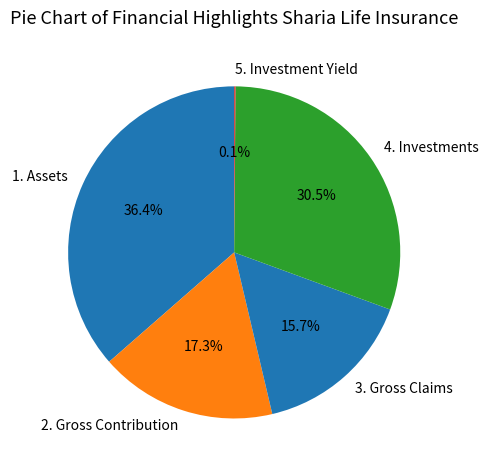

Approximately how many times larger is the value at 1. Assets compared to 4. Investments?

1.2